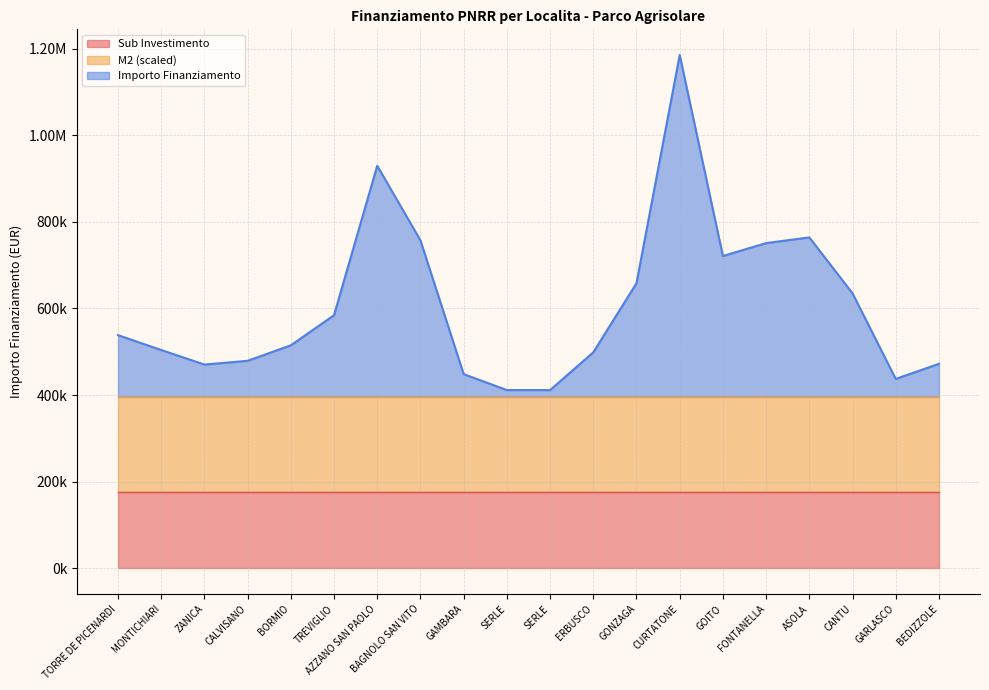

What is the label of the 19th point from the left?

GARLASCO